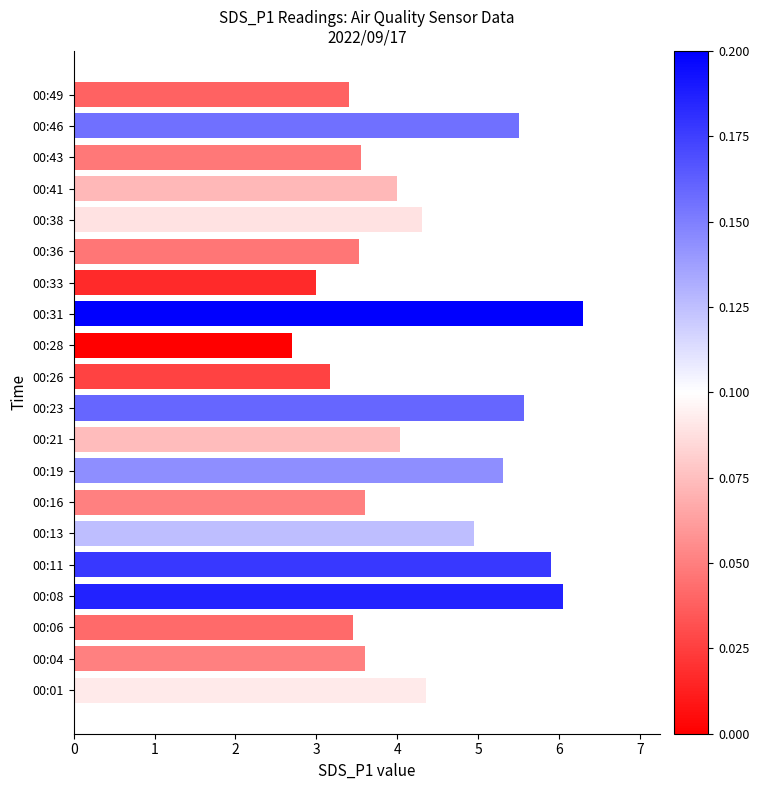

True or false: the data shows 2.7 at 00:28.

True